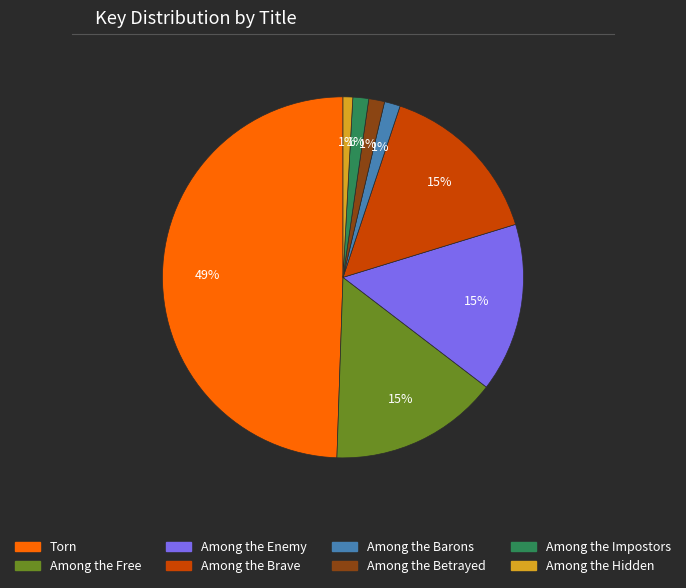

Does Among the Barons represent more than half of the total?

No